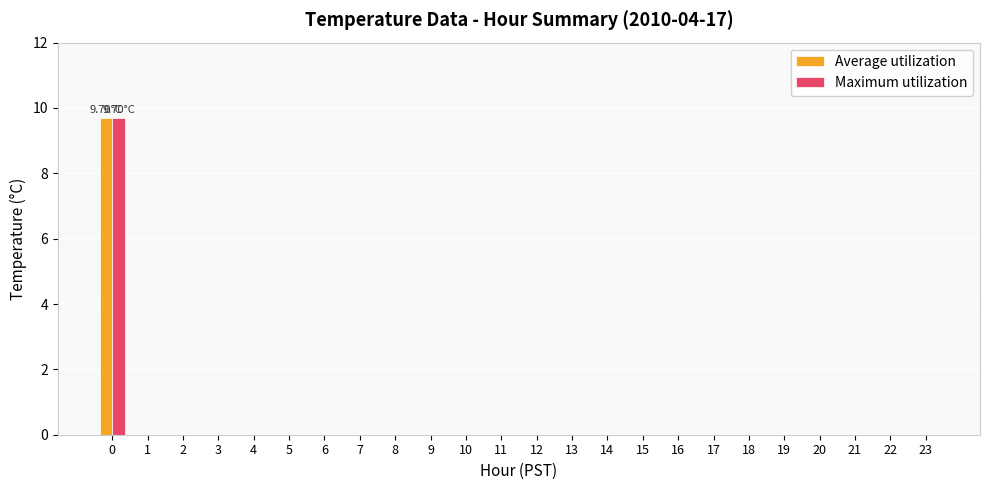

What are all the series names shown in the legend?

Average utilization, Maximum utilization